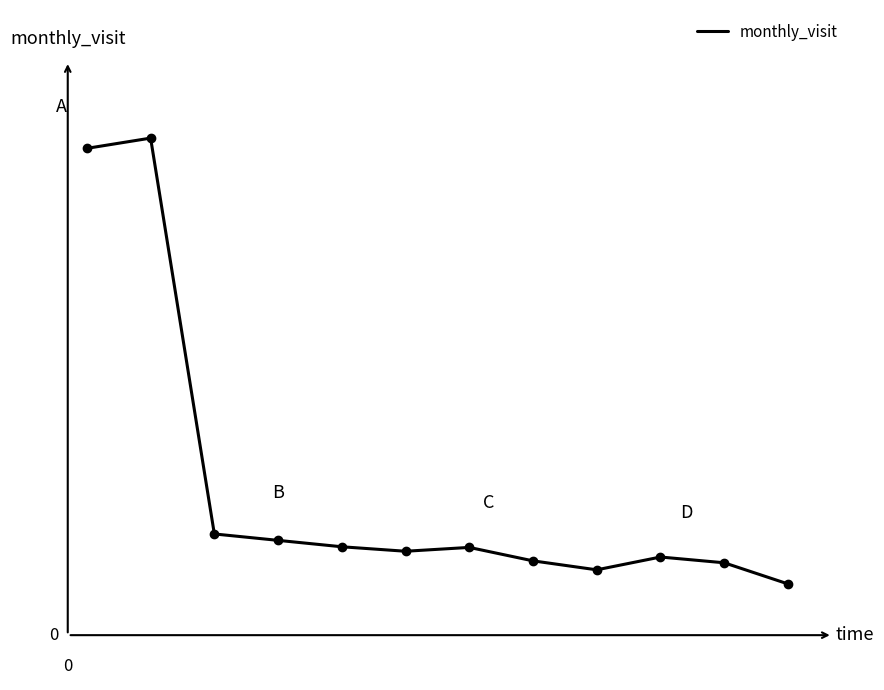

Is this an area chart (filled region under the line)?

No